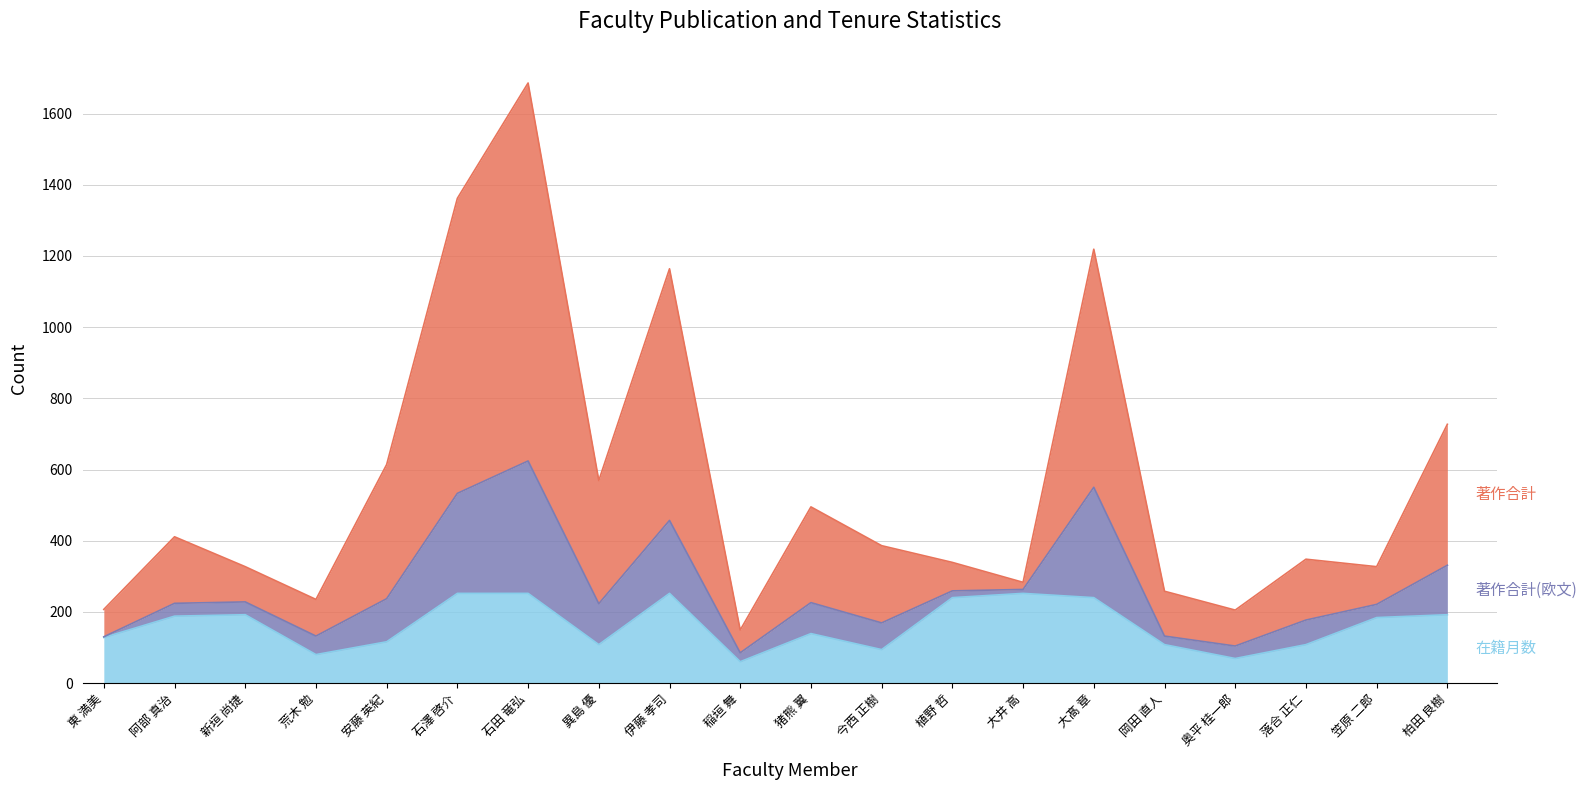

What is the difference between the second highest and minimum values in the 著作合計 series?

1213